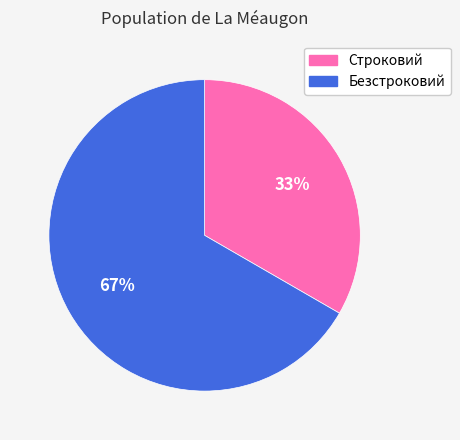

Rank the categories by value from lowest to highest.

Строковий, Безстроковий